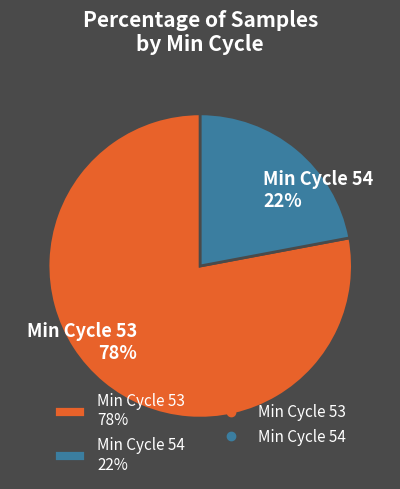

What is the ratio of the value at Min Cycle 54 22% to the value at Min Cycle 53 78%?

0.3